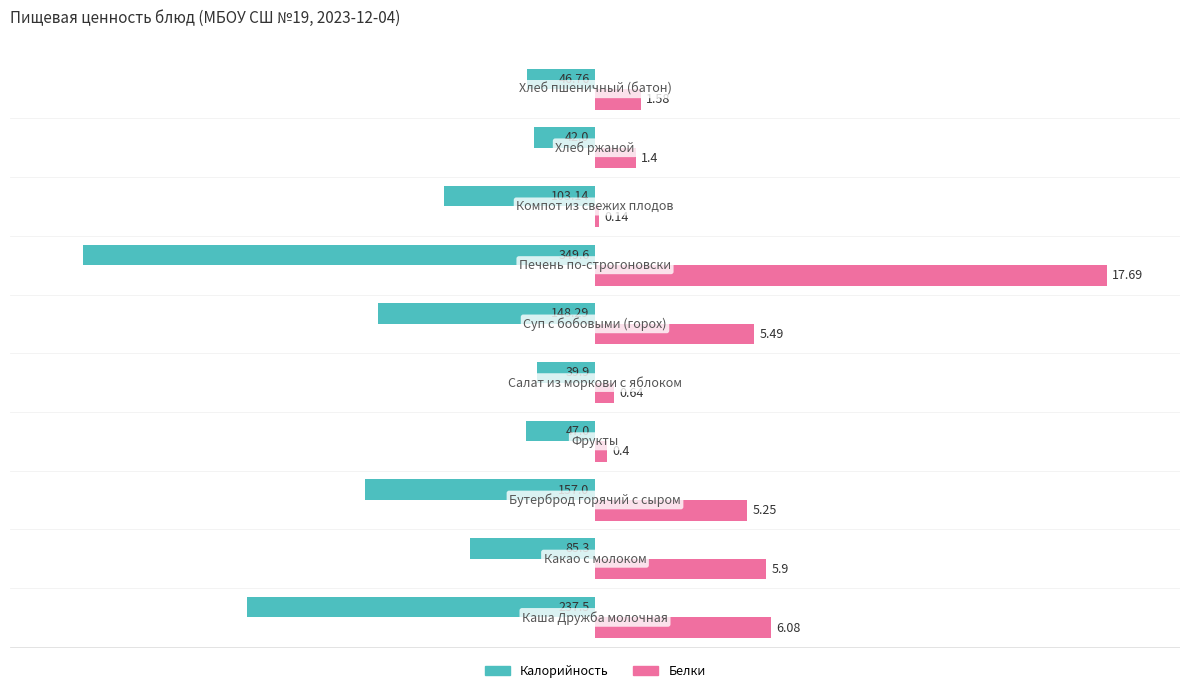

What are all the series names shown in the legend?

Калорийность, Белки